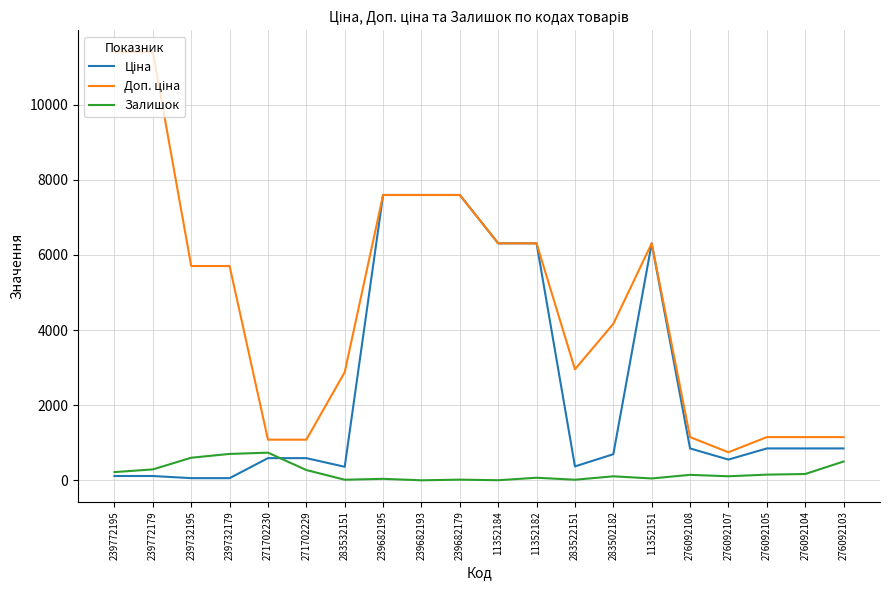

Is this an area chart (filled region under the line)?

No